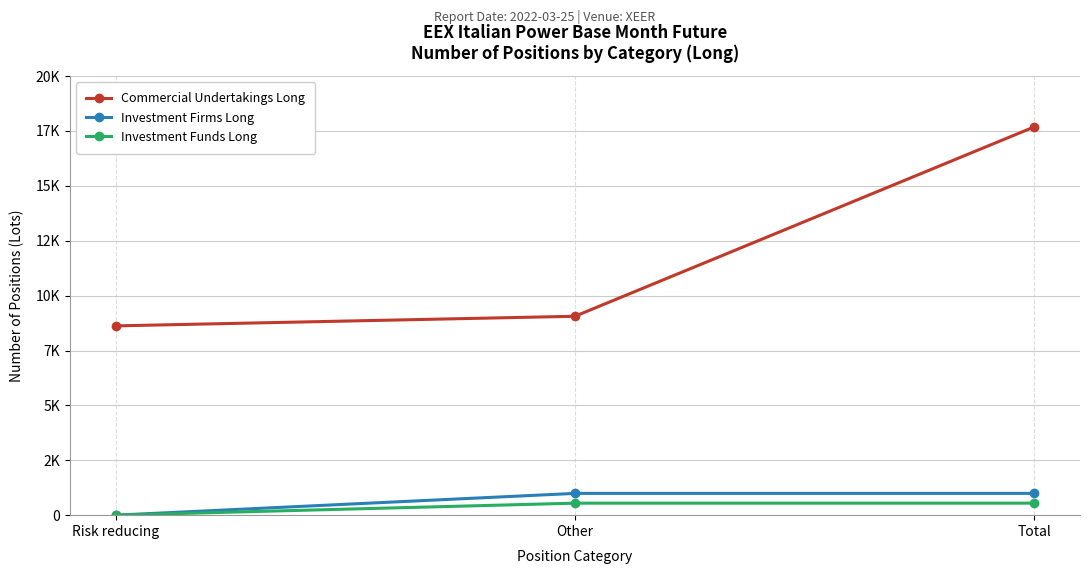

What is the label of the 3rd point from the right?

Risk reducing